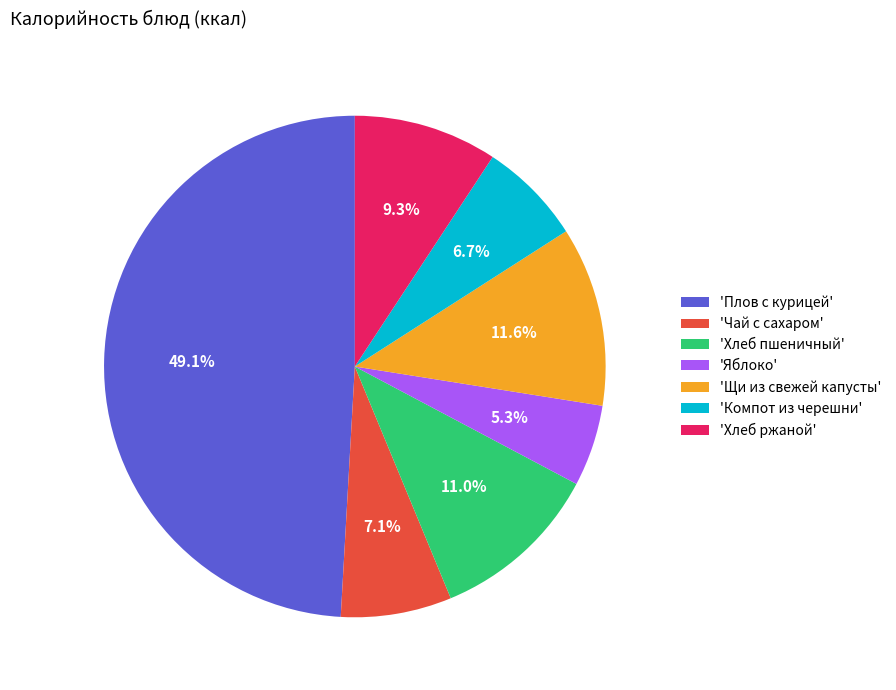

Approximately how many times larger is the value at 'Хлеб ржаной' compared to 'Чай с сахаром'?

1.3